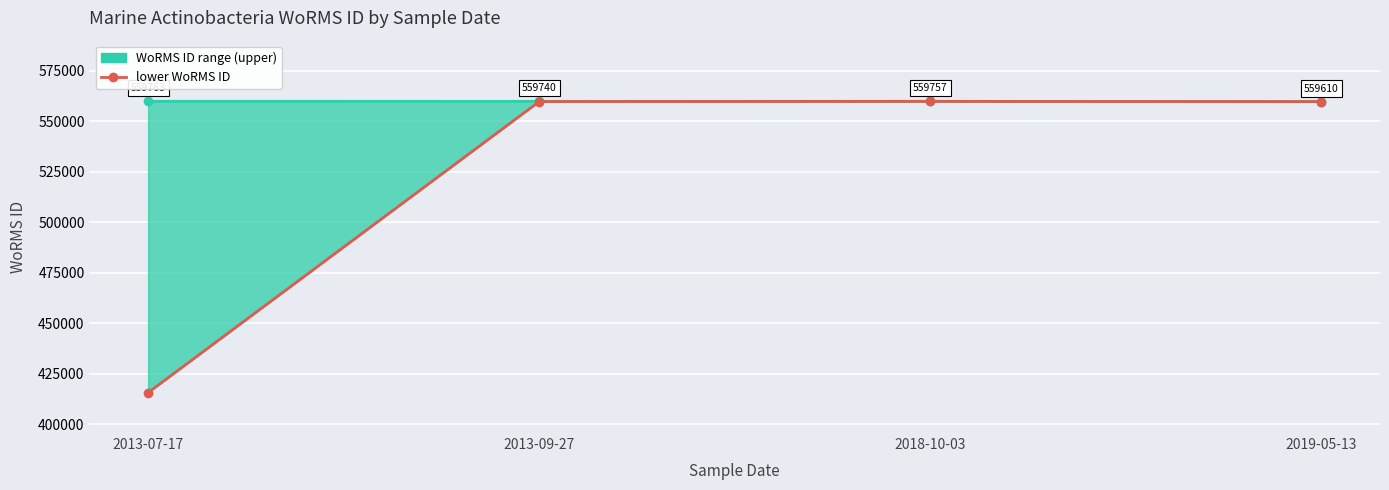

What is the sum of the lower values at 2018-10-03 and 2013-09-27?

1119378